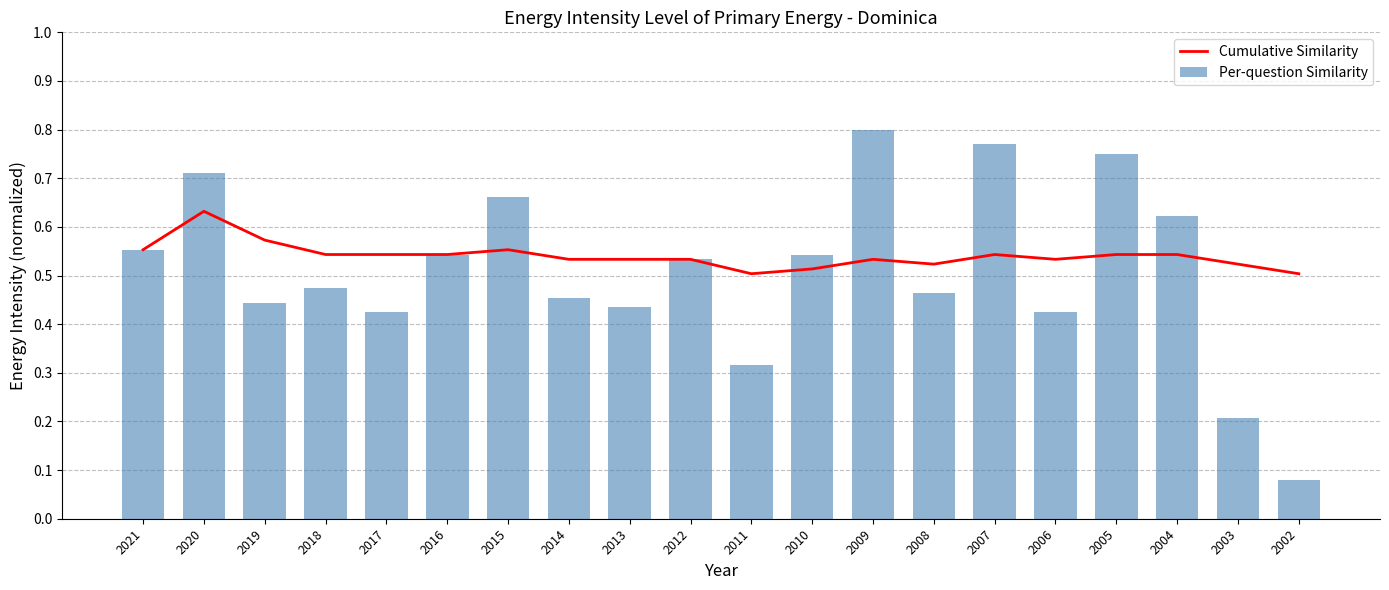

Reading left to right, list all the values displayed in this chart.

Cumulative Similarity: 2021=0.6	2020=0.6	2019=0.6	2018=0.5	2017=0.5	2016=0.5	2015=0.6	2014=0.5	2013=0.5	2012=0.5	2011=0.5	2010=0.5	2009=0.5	2008=0.5	2007=0.5	2006=0.5	2005=0.5	2004=0.5	2003=0.5	2002=0.5
Per-question Similarity: 2021=0.6	2020=0.7	2019=0.4	2018=0.5	2017=0.4	2016=0.5	2015=0.7	2014=0.5	2013=0.4	2012=0.5	2011=0.3	2010=0.5	2009=0.8	2008=0.5	2007=0.8	2006=0.4	2005=0.8	2004=0.6	2003=0.2	2002=0.1